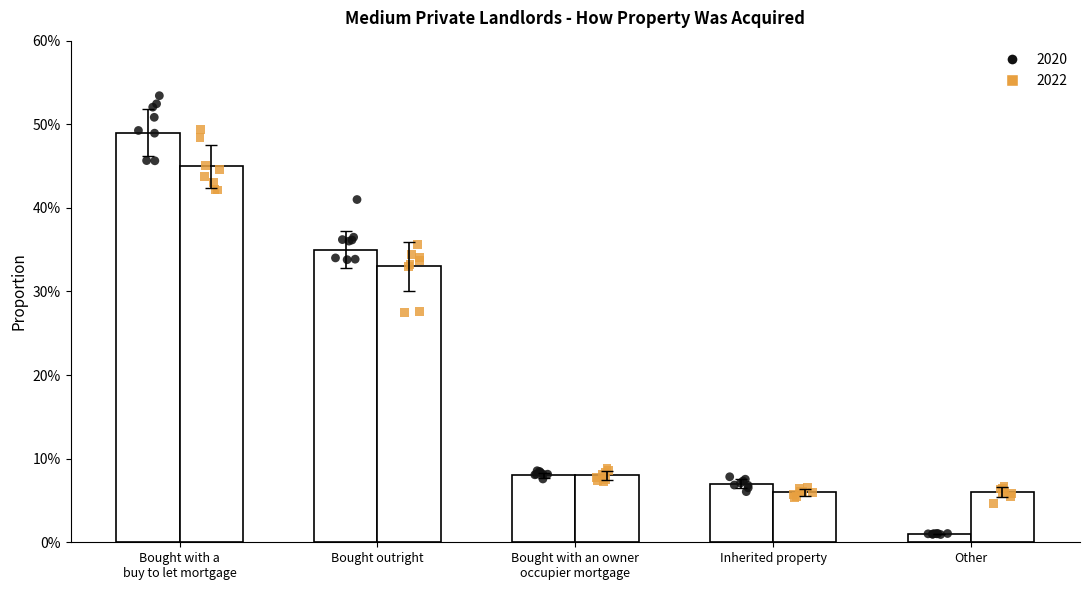

Is the value of 2022 at Bought outright greater than the value of 2020 at Inherited property?

Yes